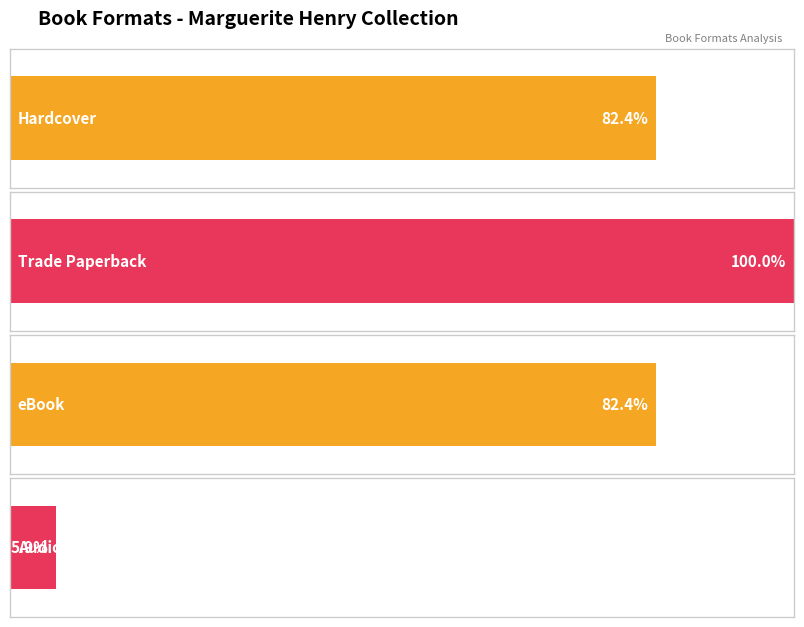

Does the chart contain stacked bars?

No